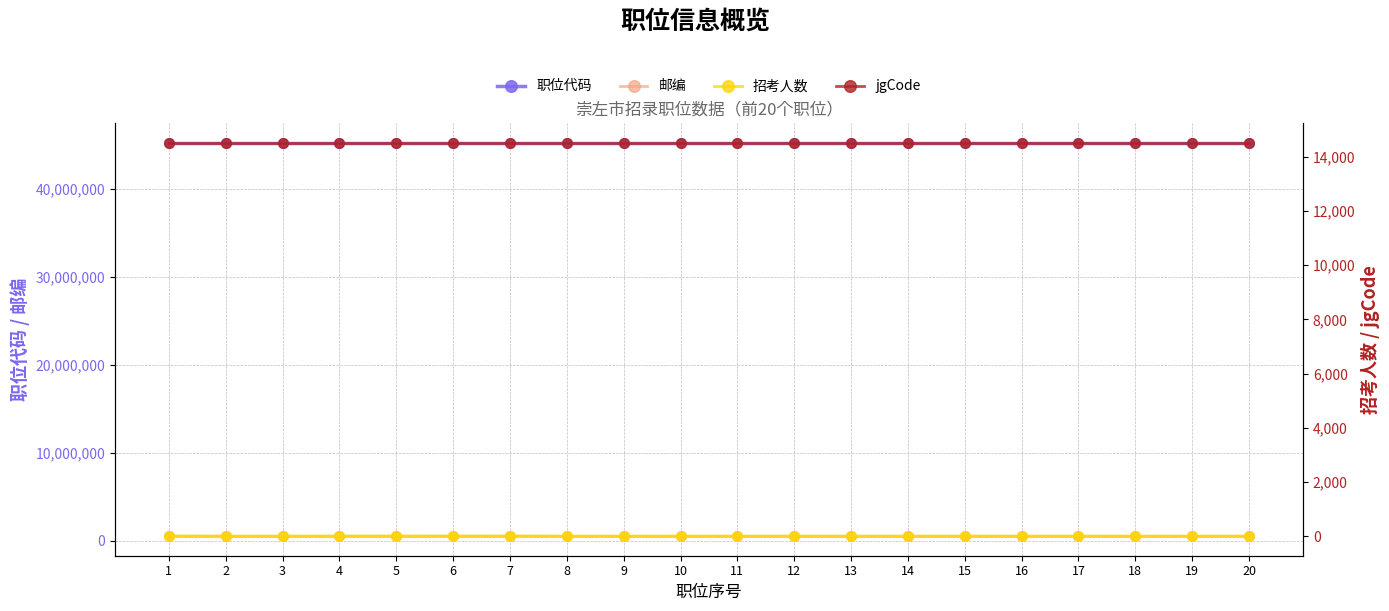

What is the value of the 招考人数 point at the 7th from the left?

6